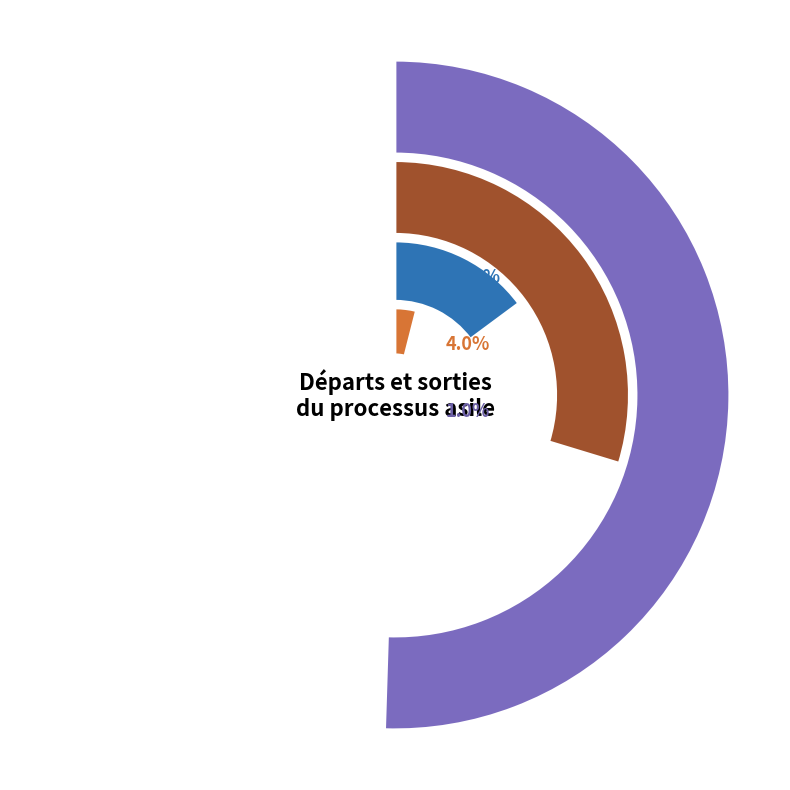

Between Provenance inconnu and Amérique, which is larger?

Amérique